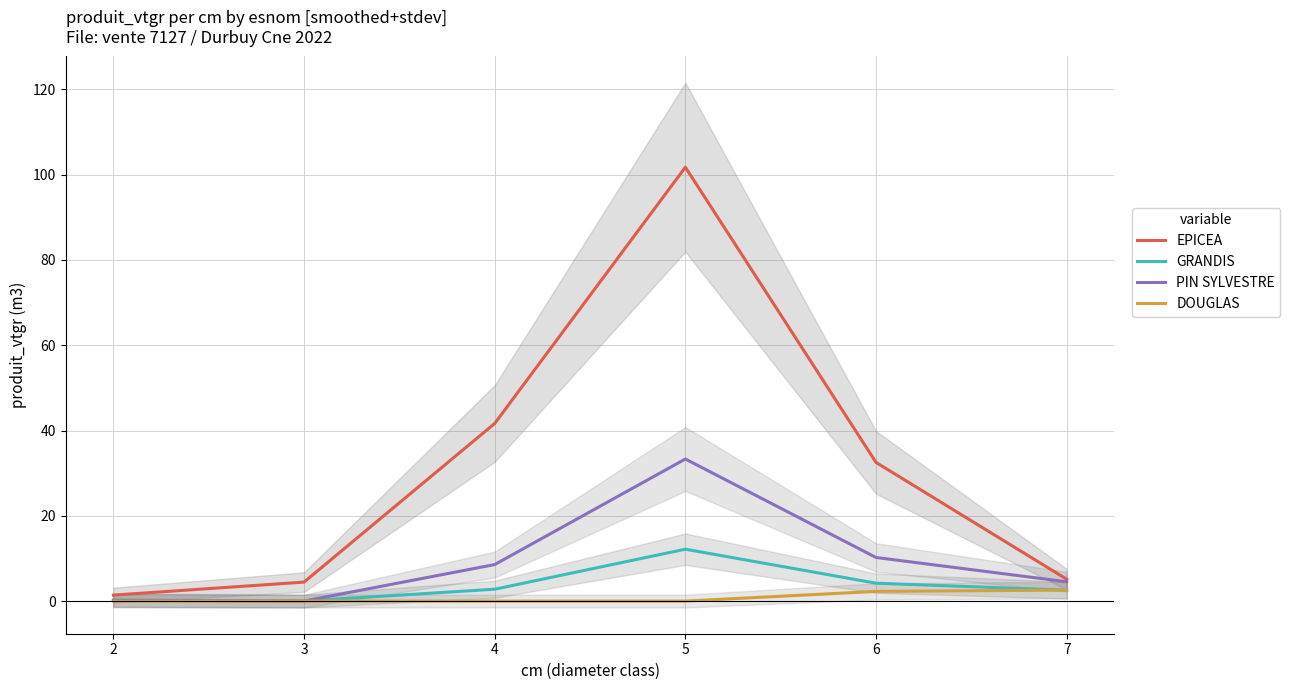

Is the value of EPICEA at 7 greater than the value of DOUGLAS at 6?

Yes